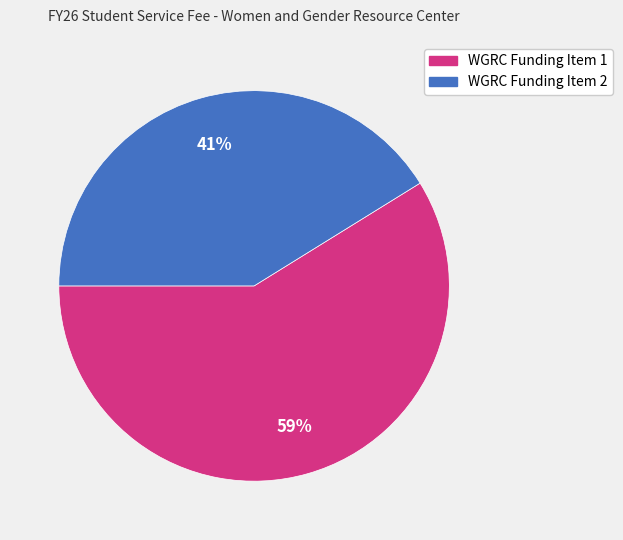

Which slice represents more than half of the pie?

WGRC Funding Item 1